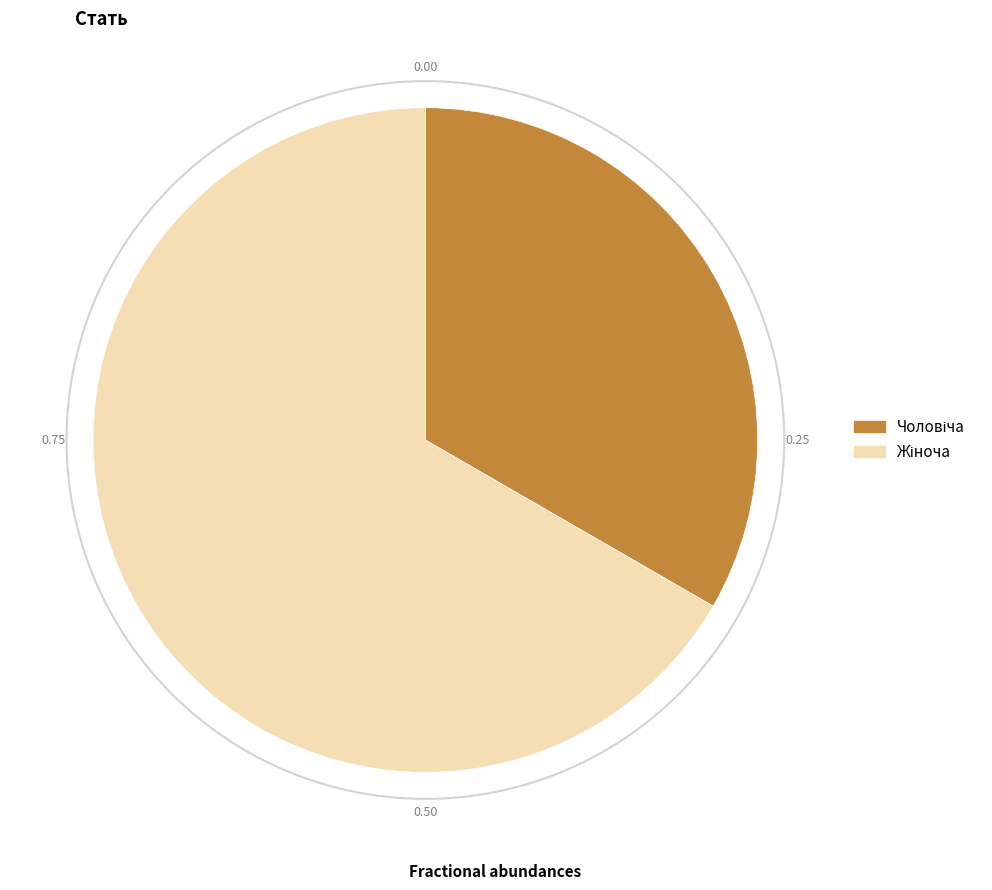

Count the number of slices in the pie.

2